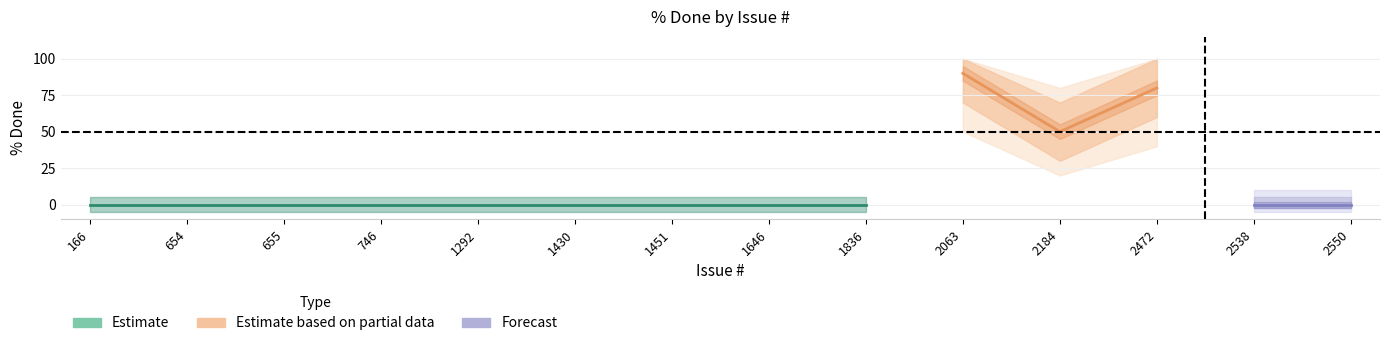

Reading right to left, list all the values displayed in this chart.

2550=0	2538=0	2472=80	2184=50	2063=90	1836=0	1646=0	1451=0	1430=0	1292=0	746=0	655=0	654=0	166=0